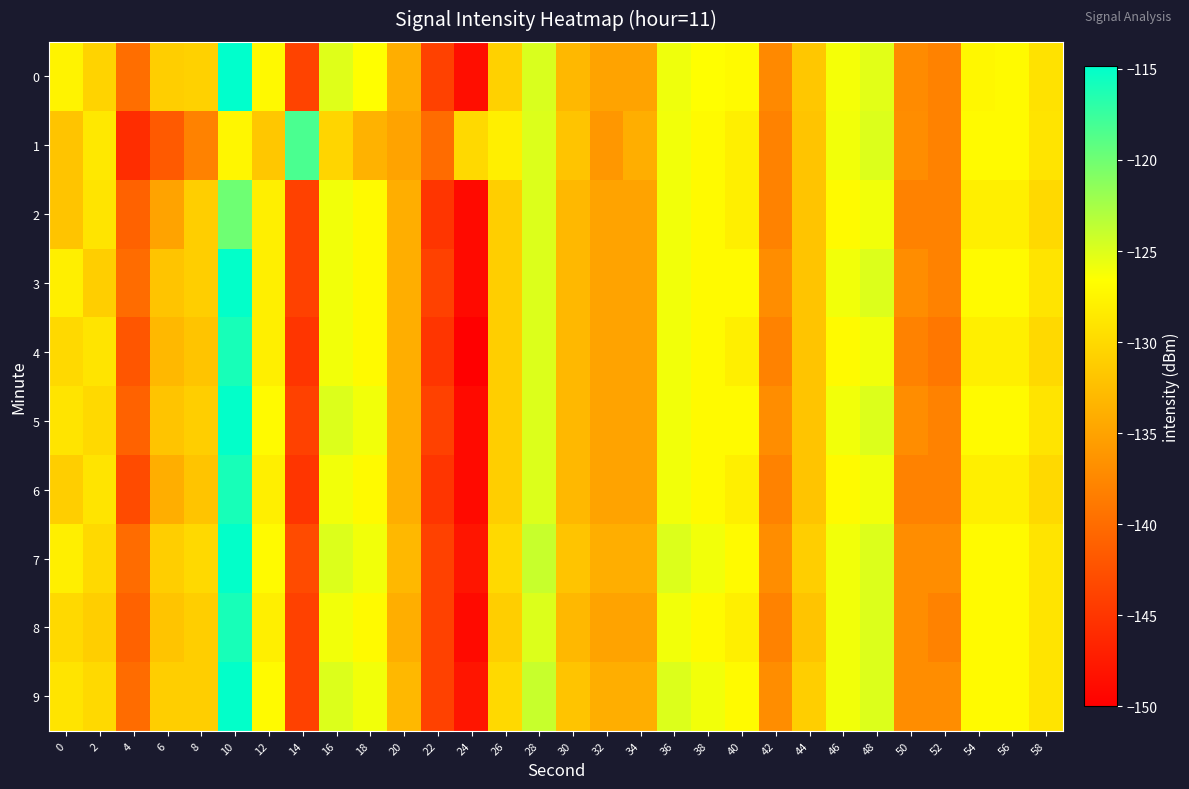

How many categories are shown in the chart?

30